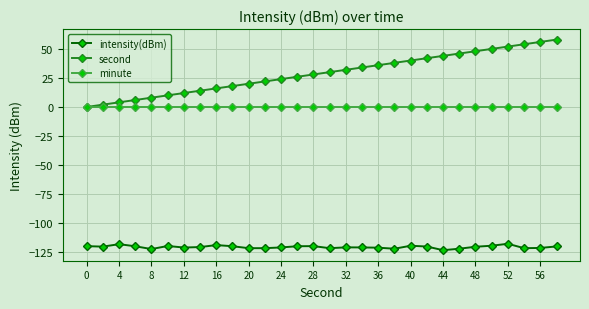

True or false: minute and intensity(dBm) cross at least once.

False